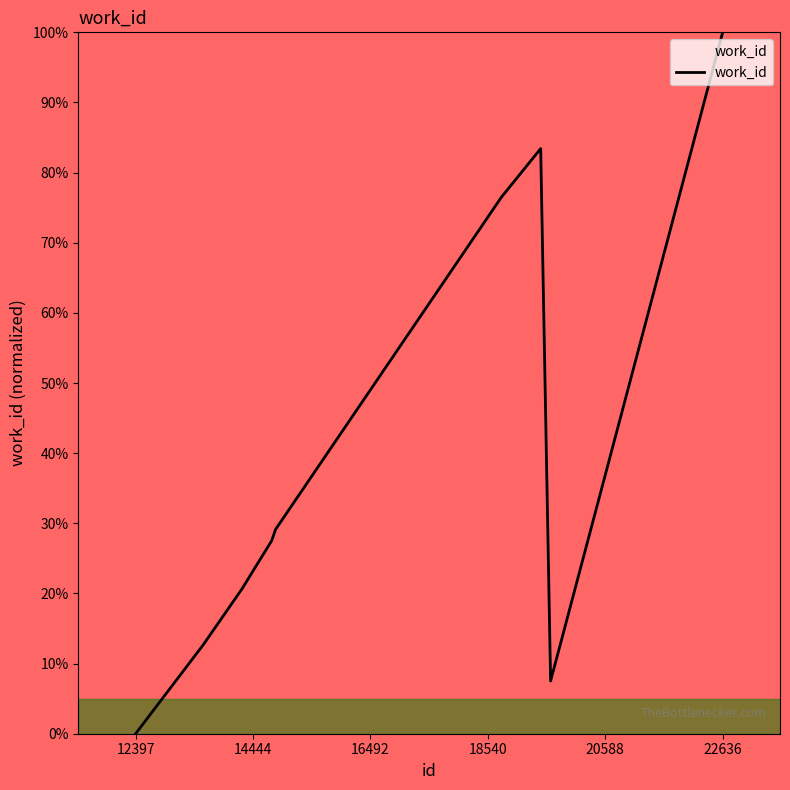

What is the difference between the maximum and minimum values?

100.0